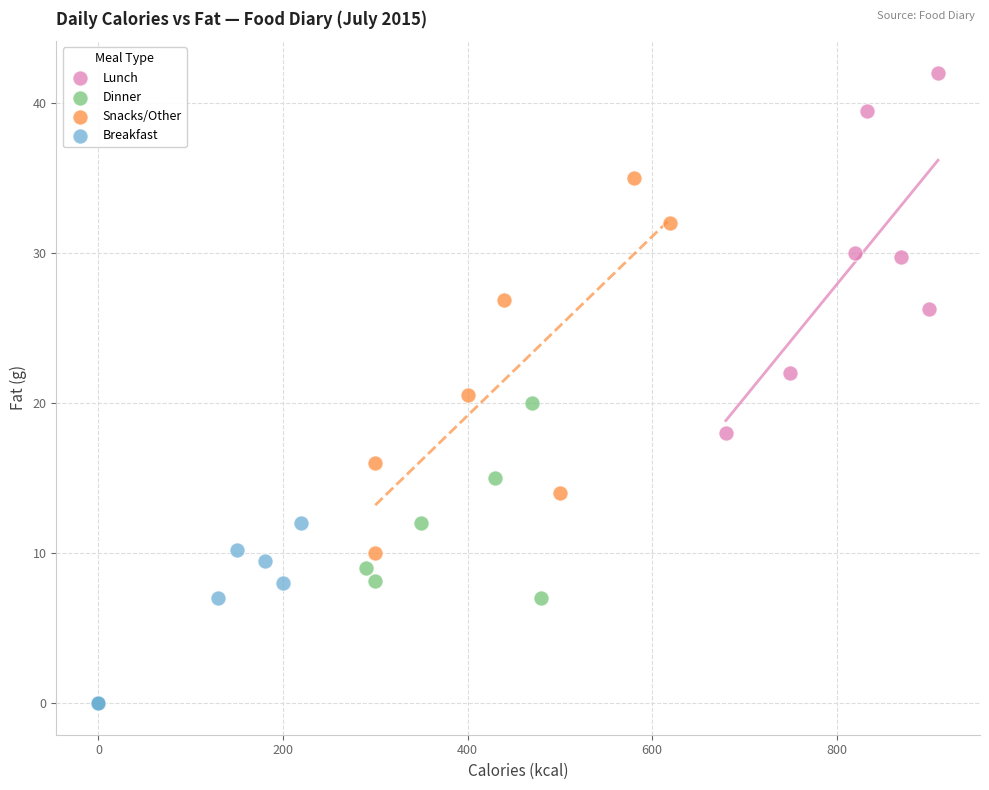

Which series has the largest Y range (max minus min)?

Snacks/Other